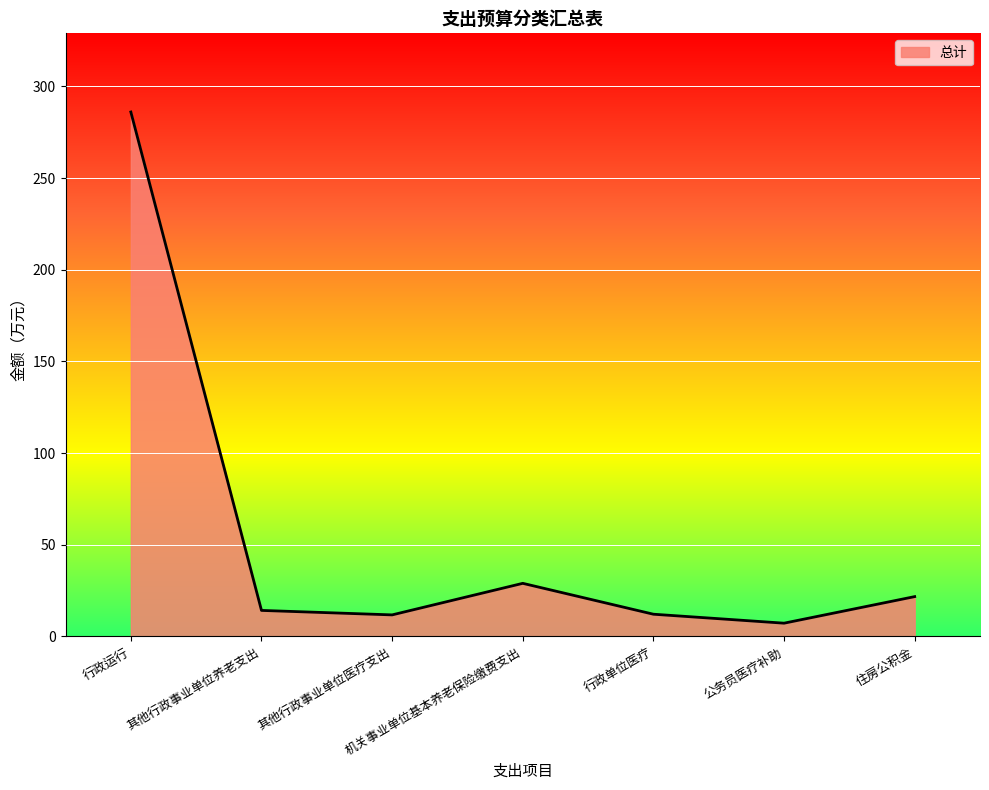

How many interior local valleys (lower than both neighbors) does the data have?

2